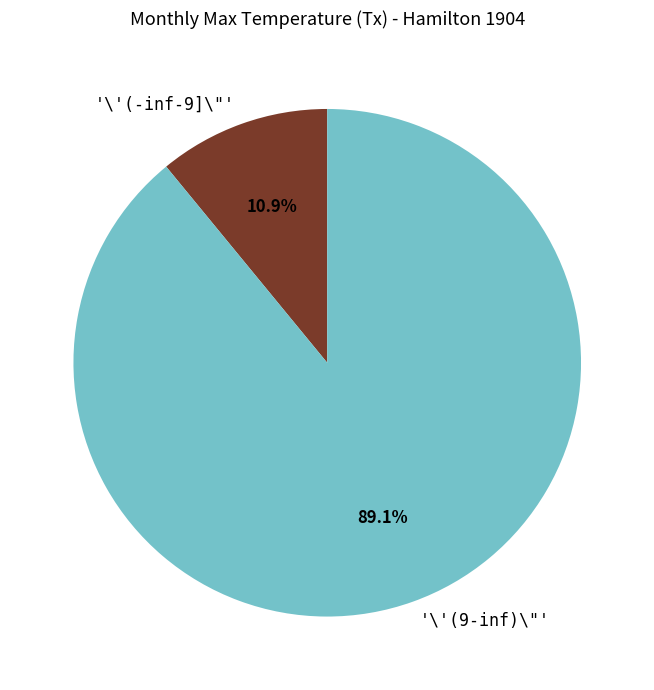

What portion of the pie excludes '\'(-inf-9]\"'?

89.1%